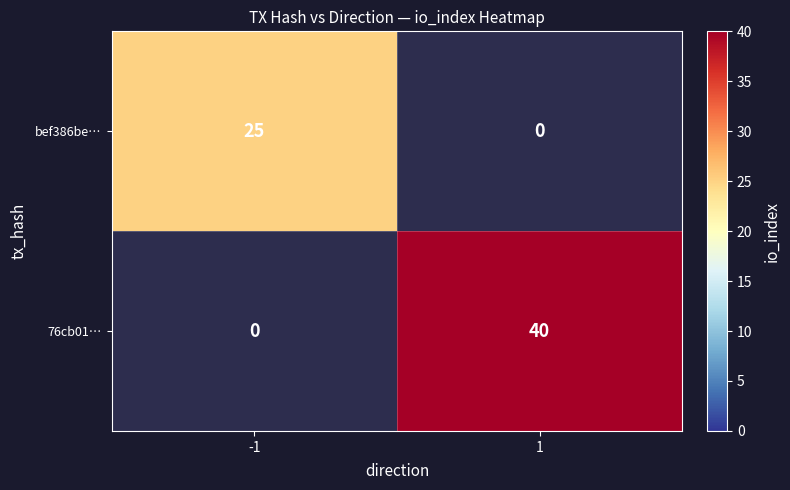

Is it true that bef386be… equals 25 at -1?

True